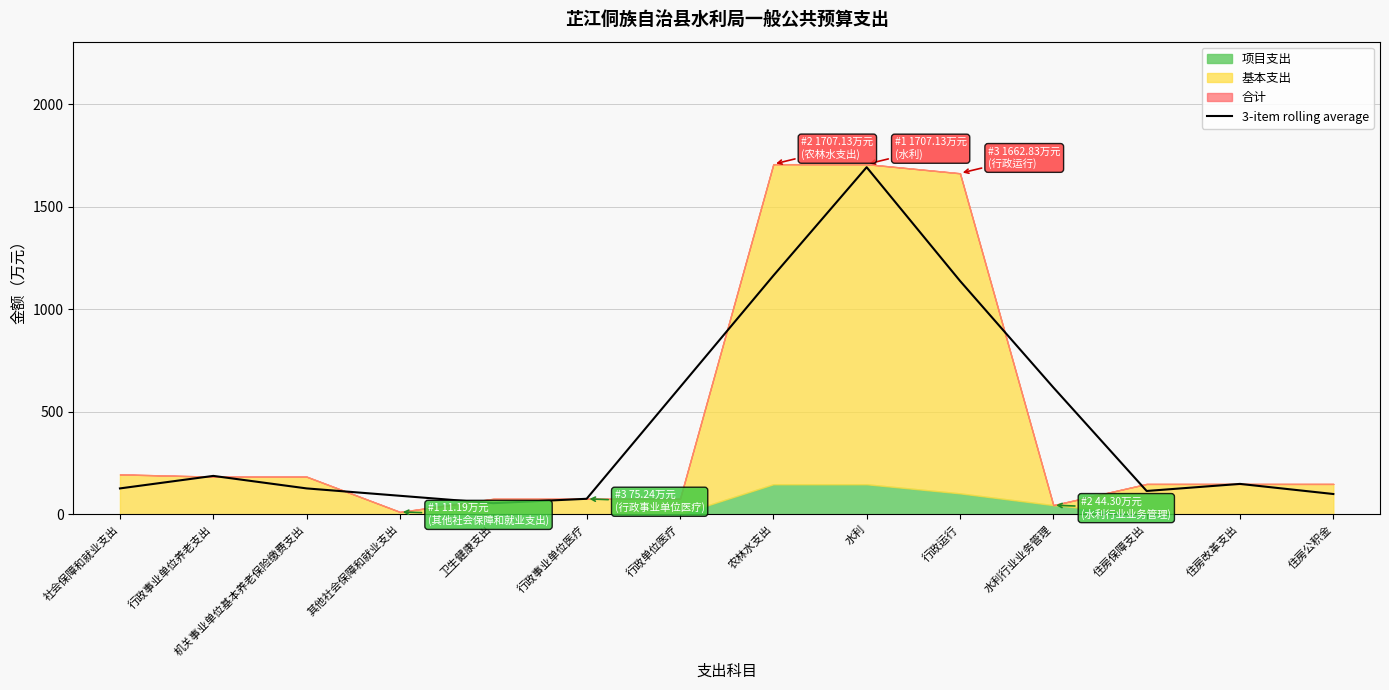

How many points are lower than both their immediate neighbors (excluding endpoints)?

2